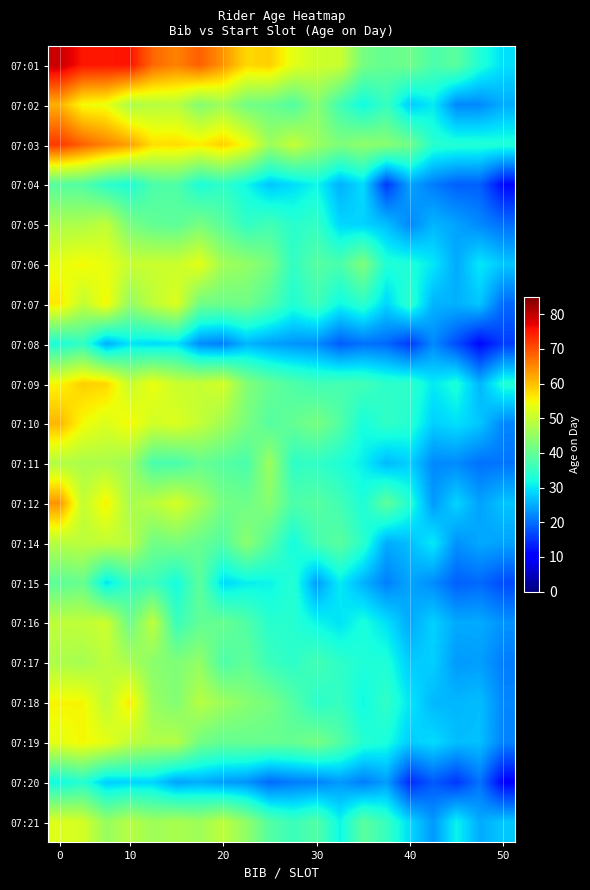

Reading left to right, what are all the values shown in this chart?

07:01: 79.5	75.2	75.3	75.5	67.9	65.6	68.7	63.9	57.9	58.6	53.2	50.9	50.6	41.8	40.1	41.2	37.5	39.2	33.2	29.3
07:02: 61.4	54.6	53.8	47.6	48.5	48.8	43.3	46.2	41.5	40.7	38.1	43.7	36.4	31.6	35.5	27.7	30.3	22.1	22.2	25.1
07:03: 72.2	68.4	65.5	62.8	57.2	57.3	56.0	58.5	54.2	45.8	50.0	45.7	42.8	44.5	43.7	41.3	33.9	33.4	33.2	33.0
07:04: 38.6	38.2	34.3	32.8	37.6	38.1	32.6	34.6	31.5	27.3	29.1	31.4	25.5	29.1	15.3	24.5	21.1	18.7	18.7	11.2
07:05: 47.3	47.6	49.6	42.1	39.8	39.3	42.1	38.9	34.9	36.6	33.9	35.1	28.6	28.3	26.7	22.0	25.8	24.3	22.1	19.9
07:06: 53.8	55.0	53.5	50.4	50.6	50.5	53.2	46.3	44.9	42.1	34.8	38.8	37.3	42.8	33.1	32.8	30.1	24.9	30.1	27.2
07:07: 56.4	49.7	55.0	44.9	49.3	52.5	41.3	41.0	41.3	37.9	33.1	36.4	31.4	34.4	28.6	34.3	25.7	25.5	27.3	19.5
07:08: 32.7	35.0	25.3	29.7	28.9	29.5	22.5	21.3	25.9	24.3	23.2	22.5	18.4	20.2	19.4	15.5	22.2	17.1	11.1	15.7
07:09: 55.1	58.6	58.0	50.3	53.9	50.5	50.0	51.5	43.3	40.1	37.9	36.4	36.9	36.4	34.5	34.4	30.2	32.8	25.9	33.1
07:10: 60.9	54.7	52.2	55.1	51.2	52.3	49.8	46.4	42.3	38.5	40.0	42.1	38.4	32.3	34.7	33.6	28.0	29.4	27.3	21.9
07:11: 48.1	47.3	47.4	45.9	37.2	37.1	40.1	38.7	37.3	45.9	34.6	34.9	32.9	30.6	26.3	28.1	22.1	22.3	20.2	20.5
07:12: 63.9	49.7	55.6	47.0	48.7	51.7	46.9	41.8	41.2	43.6	37.7	38.8	36.6	32.8	39.5	33.3	23.6	28.5	24.2	27.1
07:14: 48.6	49.1	49.5	49.0	41.3	42.3	40.4	38.3	44.1	38.4	31.9	36.9	39.0	34.2	25.0	26.6	30.3	22.9	24.8	24.3
07:15: 39.2	40.6	29.8	35.1	36.2	32.0	39.3	28.9	30.6	31.1	33.7	23.8	30.4	25.7	21.4	24.5	22.4	18.8	19.5	16.9
07:16: 49.3	49.5	50.8	40.9	49.5	35.8	39.7	40.5	38.1	33.9	33.7	31.4	29.6	32.4	29.5	24.9	28.2	24.9	25.0	23.0
07:17: 47.5	46.8	49.2	47.3	43.9	42.9	44.8	37.7	39.6	35.9	34.3	36.8	34.5	32.9	32.9	27.6	28.0	23.6	24.0	21.1
07:18: 55.3	55.1	49.2	56.3	45.4	43.1	48.6	45.8	43.7	42.0	38.5	34.2	35.4	31.5	34.8	29.8	26.1	26.0	26.5	22.0
07:19: 53.5	55.1	53.4	49.4	47.9	48.3	41.6	40.0	40.4	40.2	40.1	41.9	38.4	33.7	32.4	27.8	29.1	26.6	26.7	21.6
07:20: 31.6	33.7	27.9	28.5	28.5	24.3	25.3	23.7	23.1	19.6	21.1	21.6	23.6	21.2	23.9	14.2	18.2	15.3	20.4	10.5
07:21: 52.5	51.6	45.3	48.5	46.1	47.2	46.1	49.1	44.7	38.4	35.8	38.3	31.2	39.0	35.4	28.8	23.5	31.0	25.0	27.4